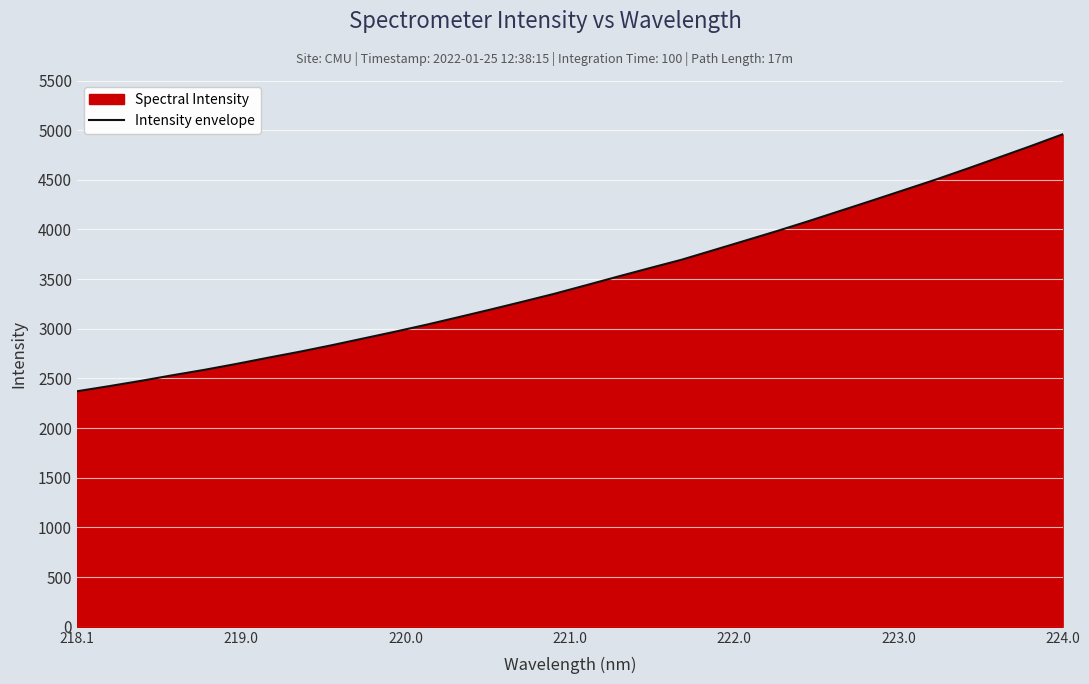

Is it true that the value at 218.1 is 3464.5?

False